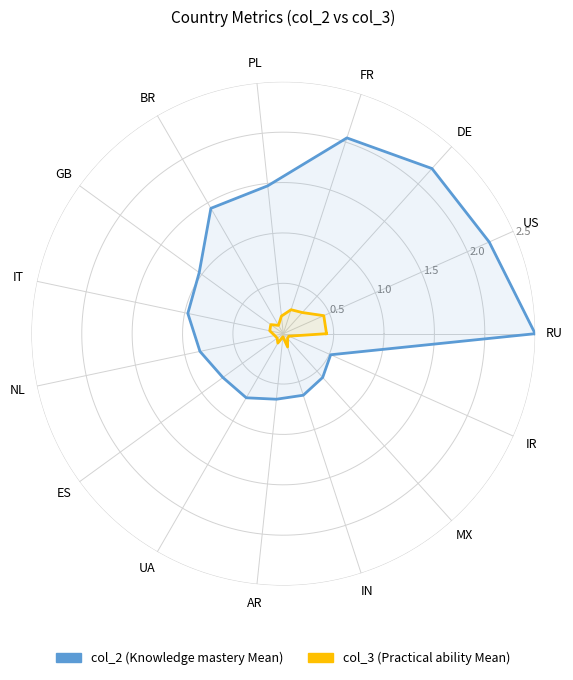

Count the number of data series in this chart.

2